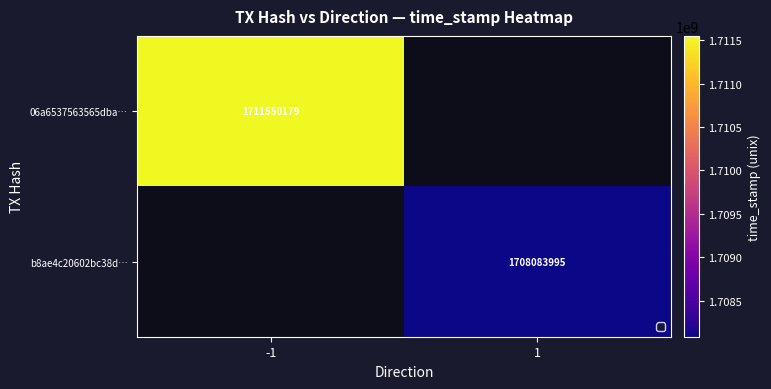

What is the maximum value shown in the chart?

1711550179.0